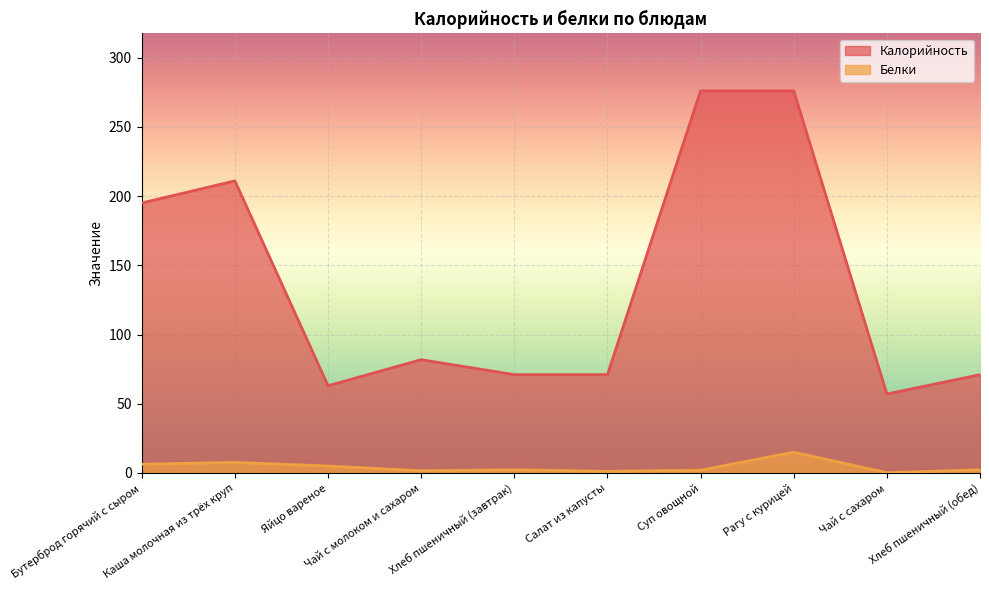

What is the total value across all series at Салат из капусты?

72.2